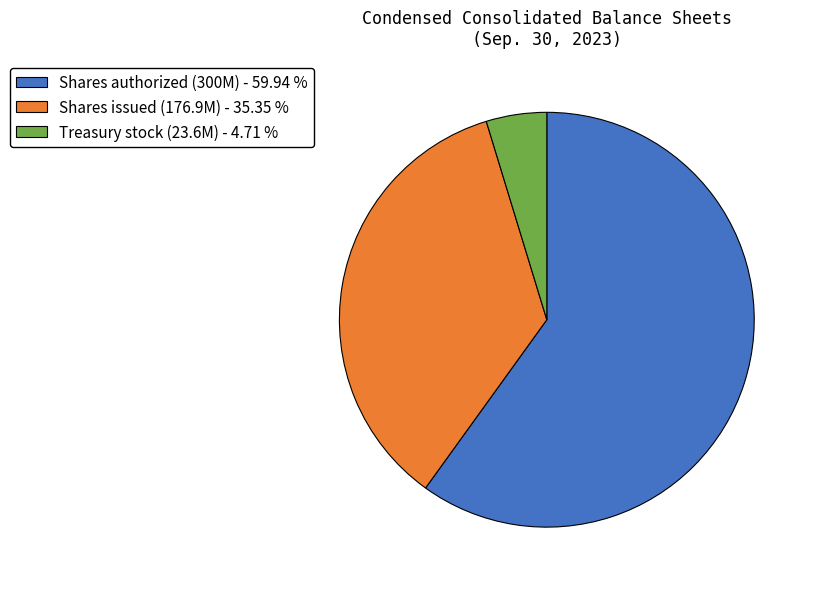

Which category has the biggest portion of the pie?

Shares authorized (300M) - 59.94 %